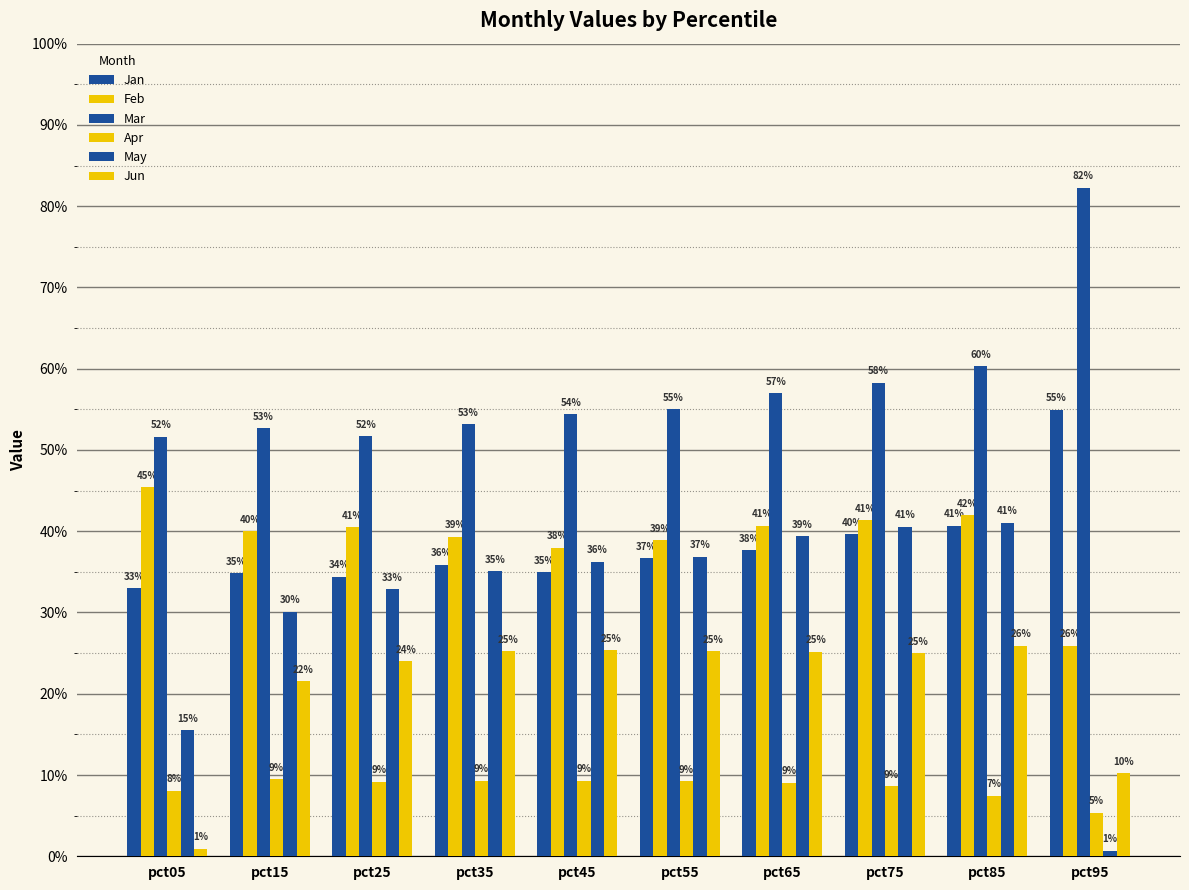

Reading left to right, extract all data points from this chart.

Jan: pct05=0.3	pct15=0.3	pct25=0.3	pct35=0.4	pct45=0.3	pct55=0.4	pct65=0.4	pct75=0.4	pct85=0.4	pct95=0.5
Feb: pct05=0.5	pct15=0.4	pct25=0.4	pct35=0.4	pct45=0.4	pct55=0.4	pct65=0.4	pct75=0.4	pct85=0.4	pct95=0.3
Mar: pct05=0.5	pct15=0.5	pct25=0.5	pct35=0.5	pct45=0.5	pct55=0.5	pct65=0.6	pct75=0.6	pct85=0.6	pct95=0.8
Apr: pct05=0.1	pct15=0.1	pct25=0.1	pct35=0.1	pct45=0.1	pct55=0.1	pct65=0.1	pct75=0.1	pct85=0.1	pct95=0.1
May: pct05=0.2	pct15=0.3	pct25=0.3	pct35=0.4	pct45=0.4	pct55=0.4	pct65=0.4	pct75=0.4	pct85=0.4	pct95=0.0
Jun: pct05=0.0	pct15=0.2	pct25=0.2	pct35=0.3	pct45=0.3	pct55=0.3	pct65=0.3	pct75=0.2	pct85=0.3	pct95=0.1